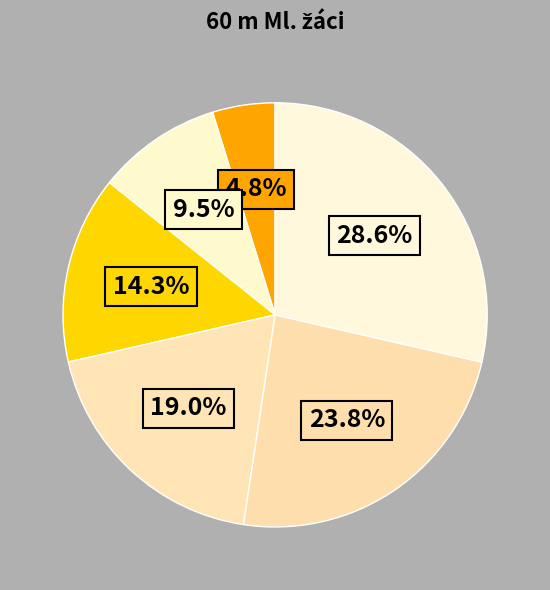

Is there a majority slice in this chart?

No